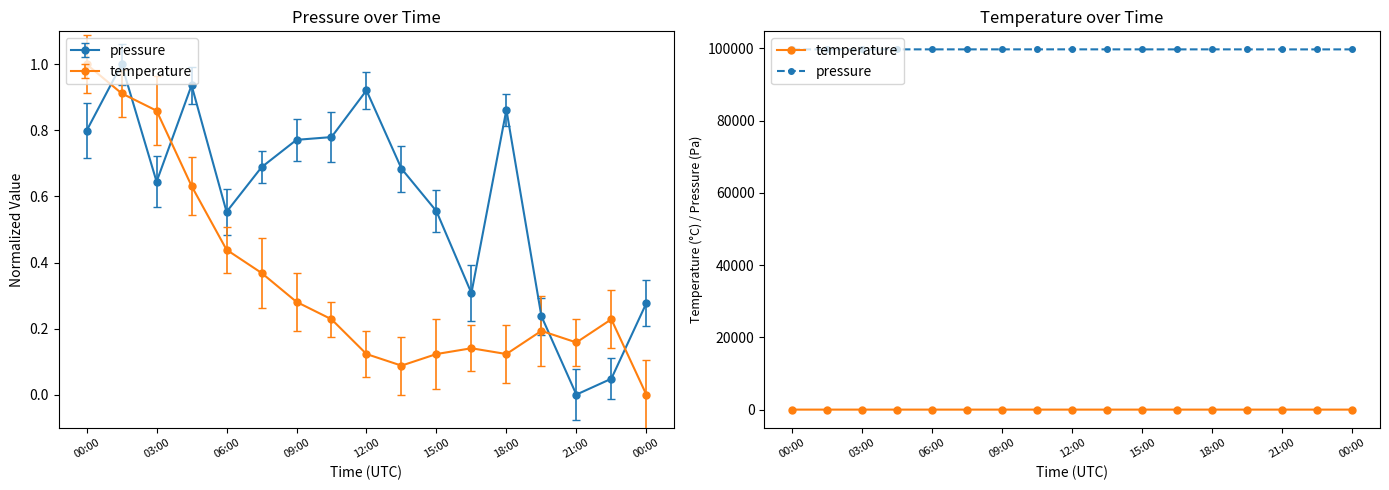

How many interior local valleys does the temperature series have?

3